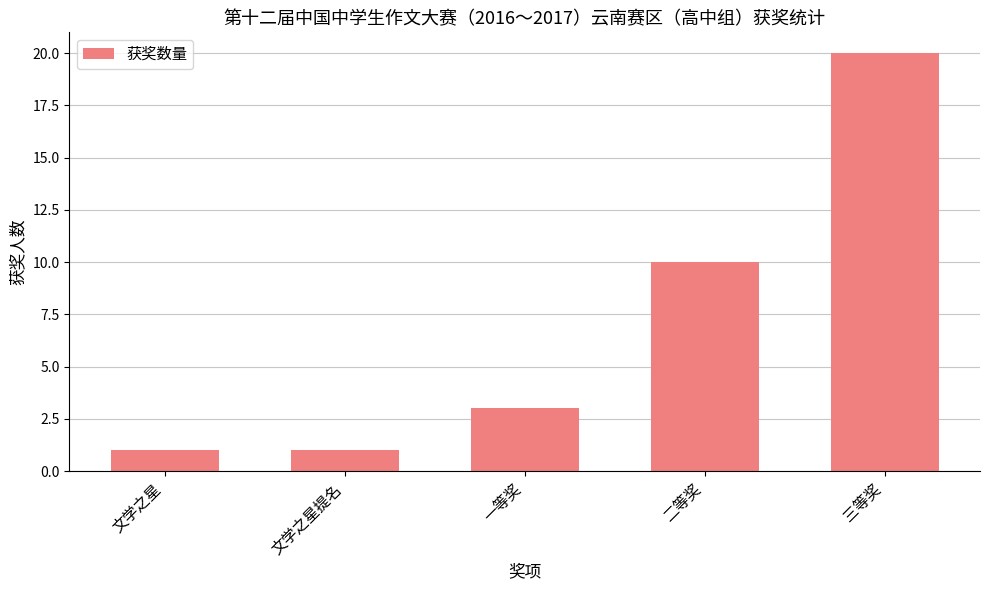

True or false: the data shows 1 at 一等奖.

False